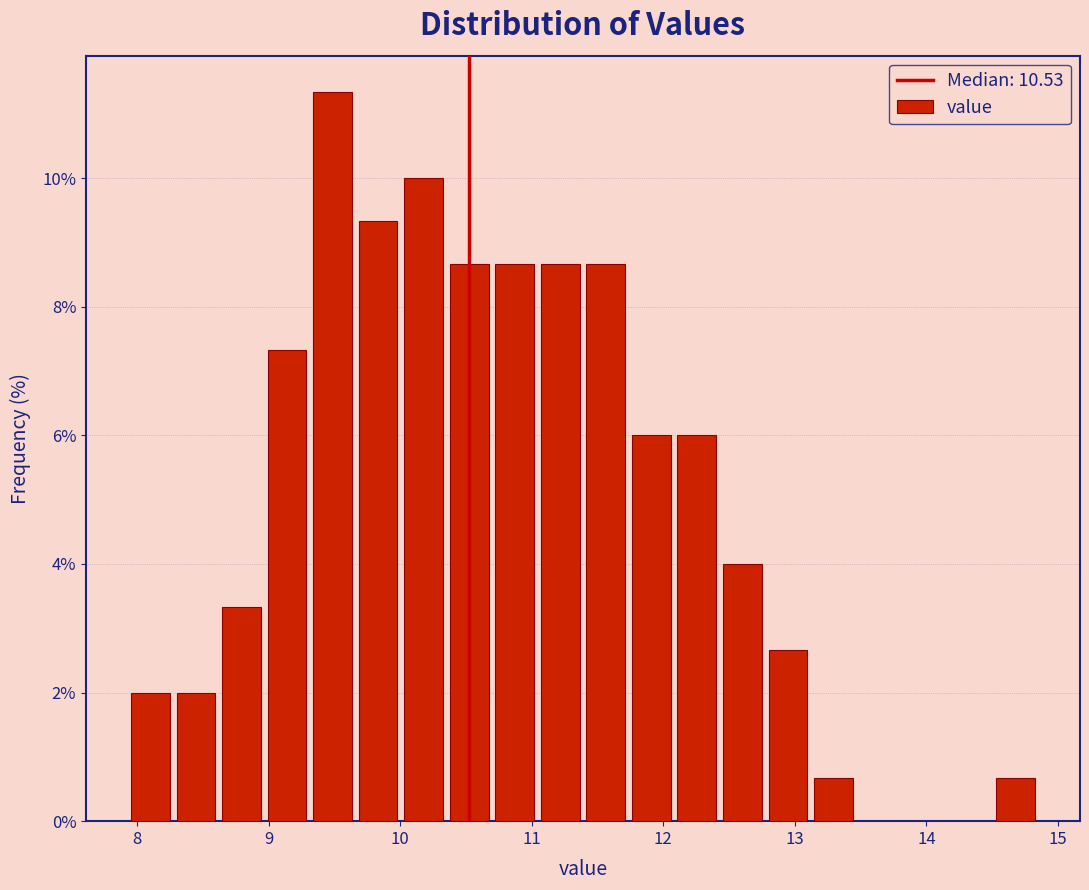

Read against the x-axis, roughly where is the centre of the tallest bar?

9.5